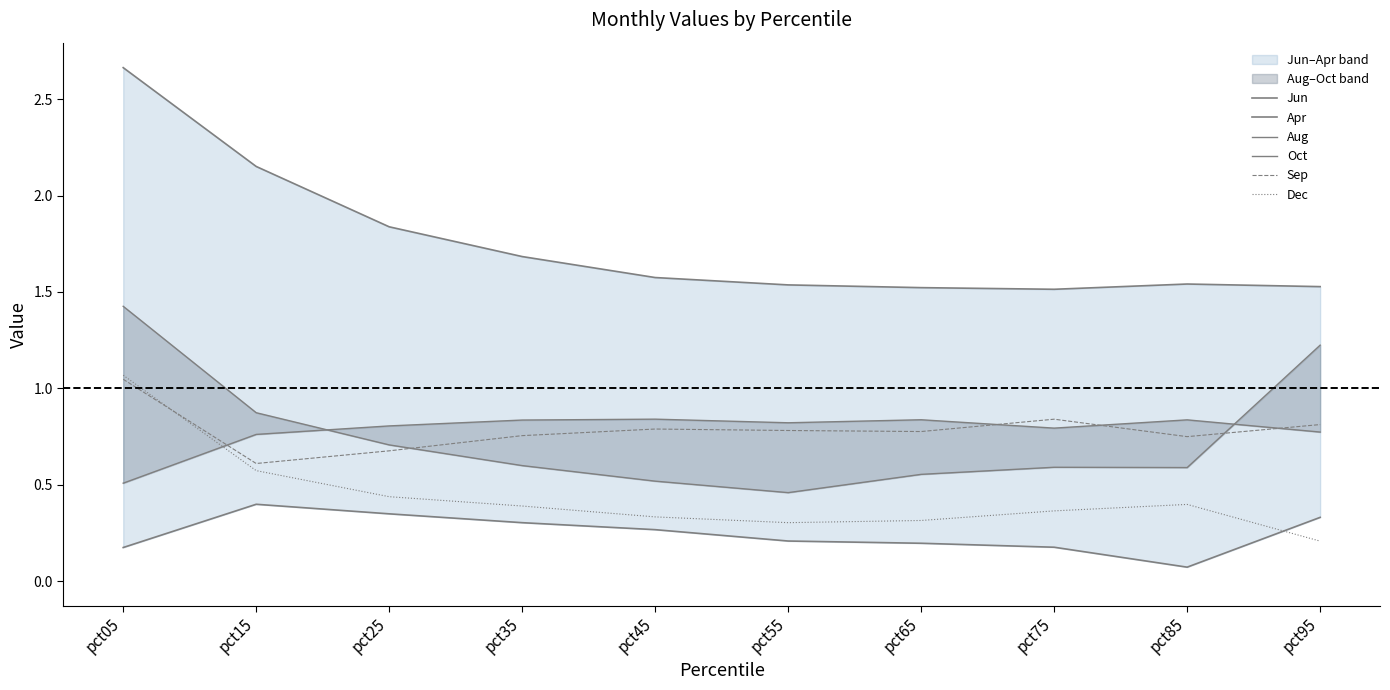

The Apr series shows 0.2 at pct05. True or false?

True